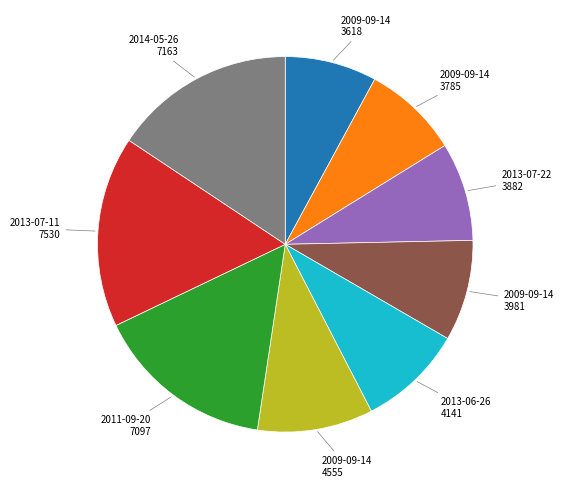

Is there any slice that represents more than half of the pie?

No